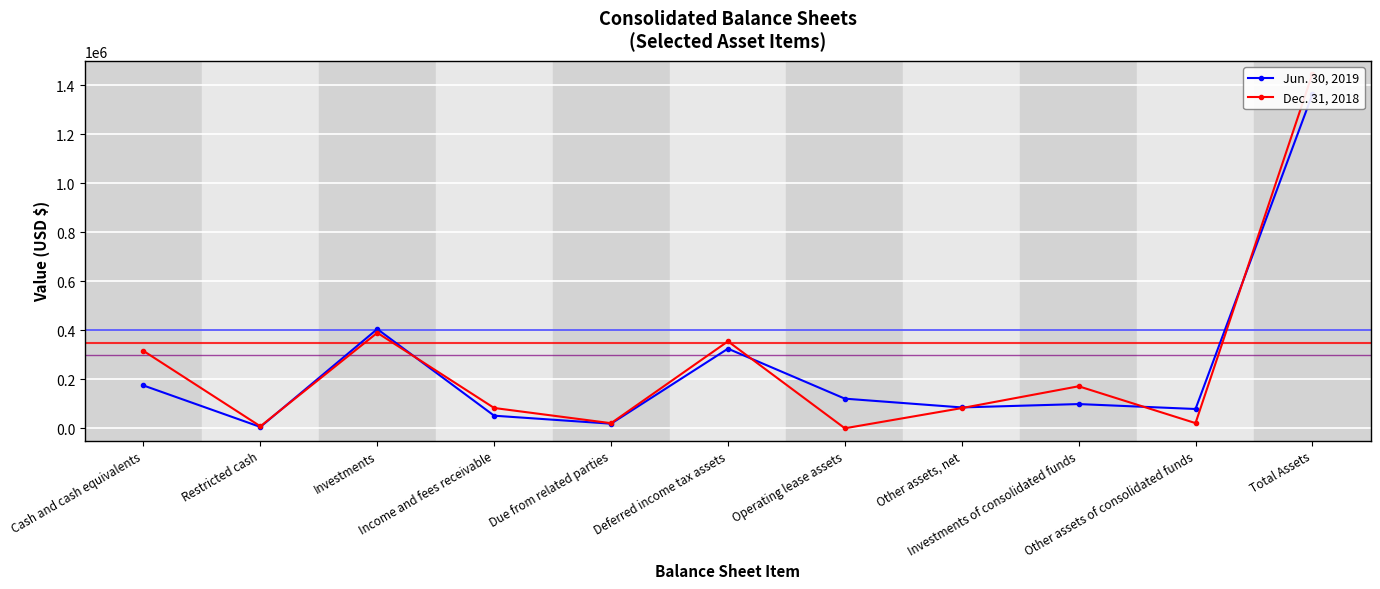

What are all the series names shown in the legend?

Jun. 30, 2019, Dec. 31, 2018